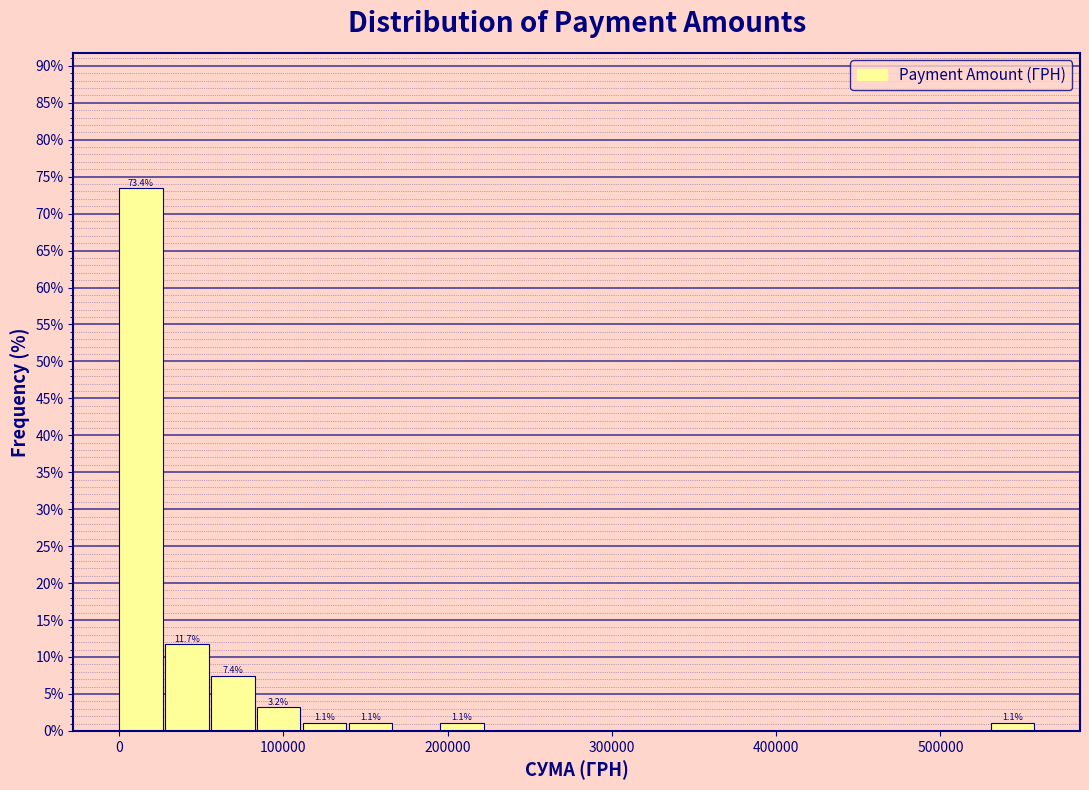

Read against the x-axis, roughly where is the centre of the tallest bar?

10000